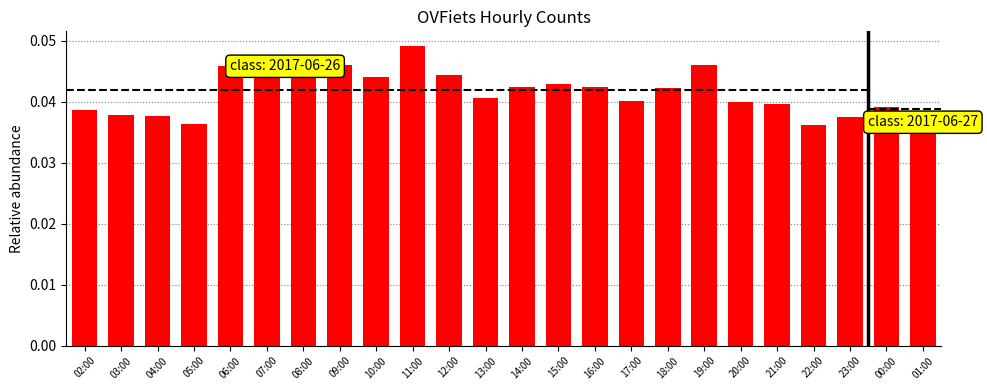

The value at 00:00 is 0.0. True or false?

True